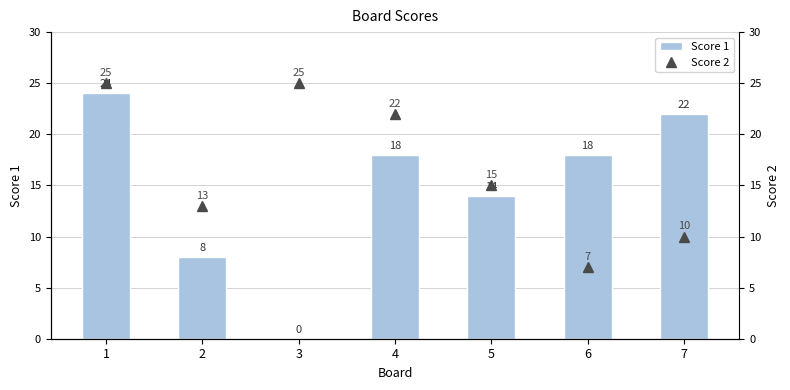

Is it true that Score 1 equals 0 at 3?

True